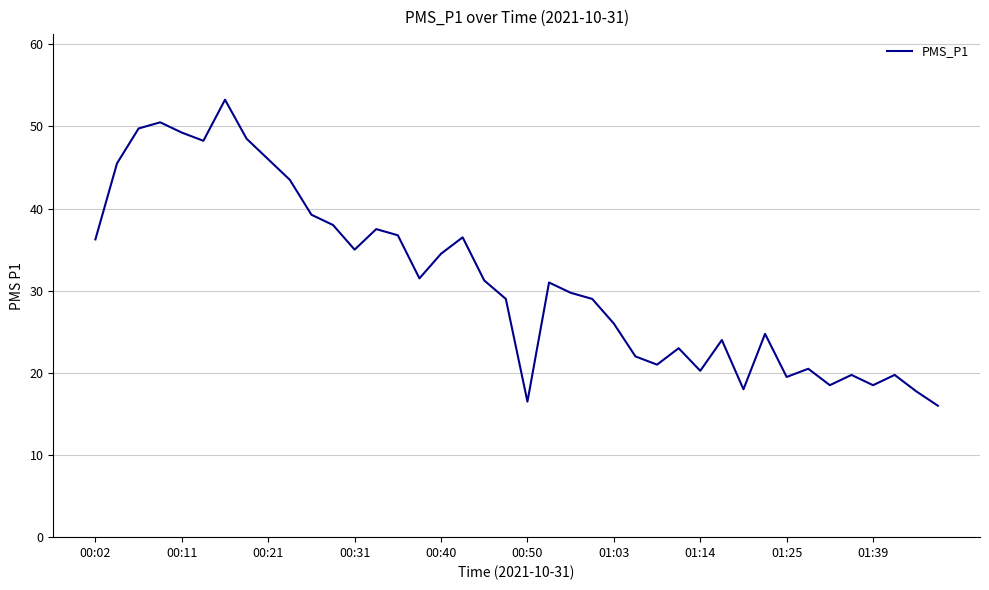

What is the smallest value displayed?

16.0